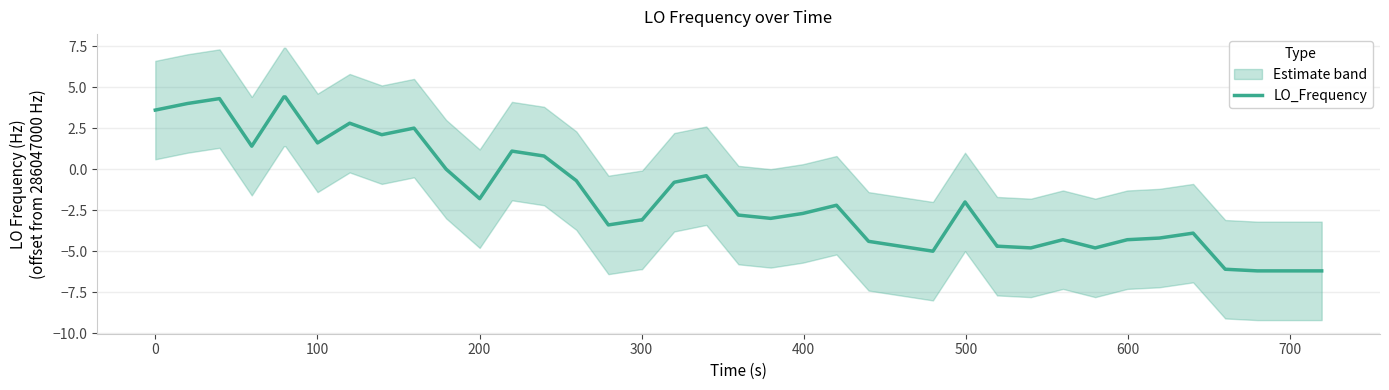

What is the maximum value for LO_Frequency?

4.4